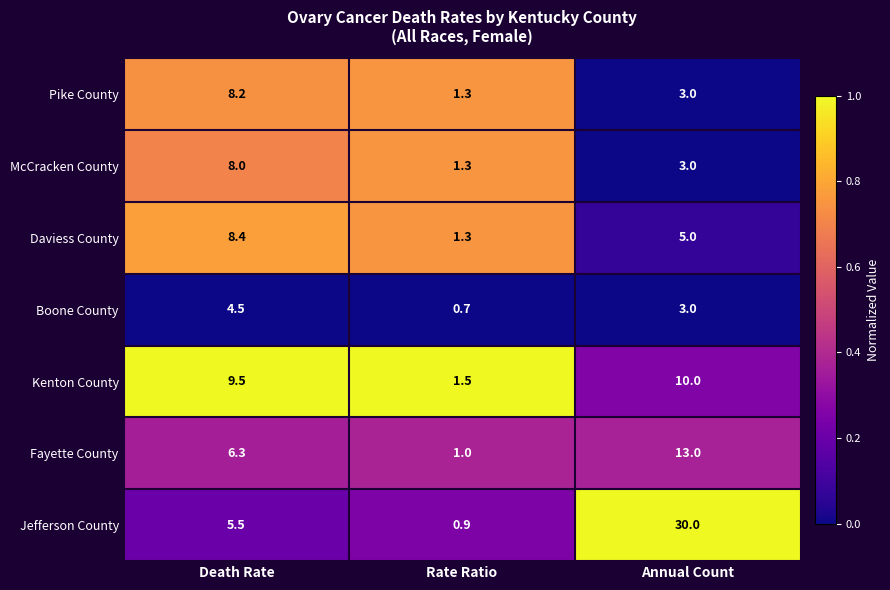

Rank the series by their maximum value, from lowest to highest.

Boone County, McCracken County, Pike County, Daviess County, Kenton County, Fayette County, Jefferson County